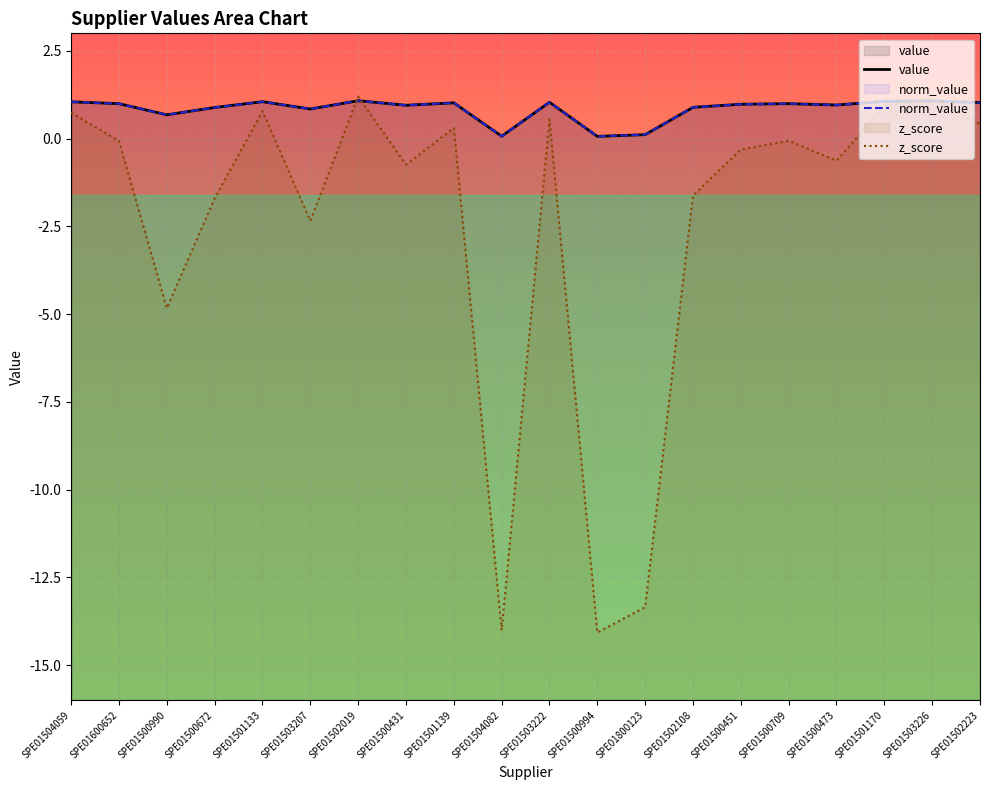

Rank the series by their maximum value, from lowest to highest.

value, norm_value, z_score